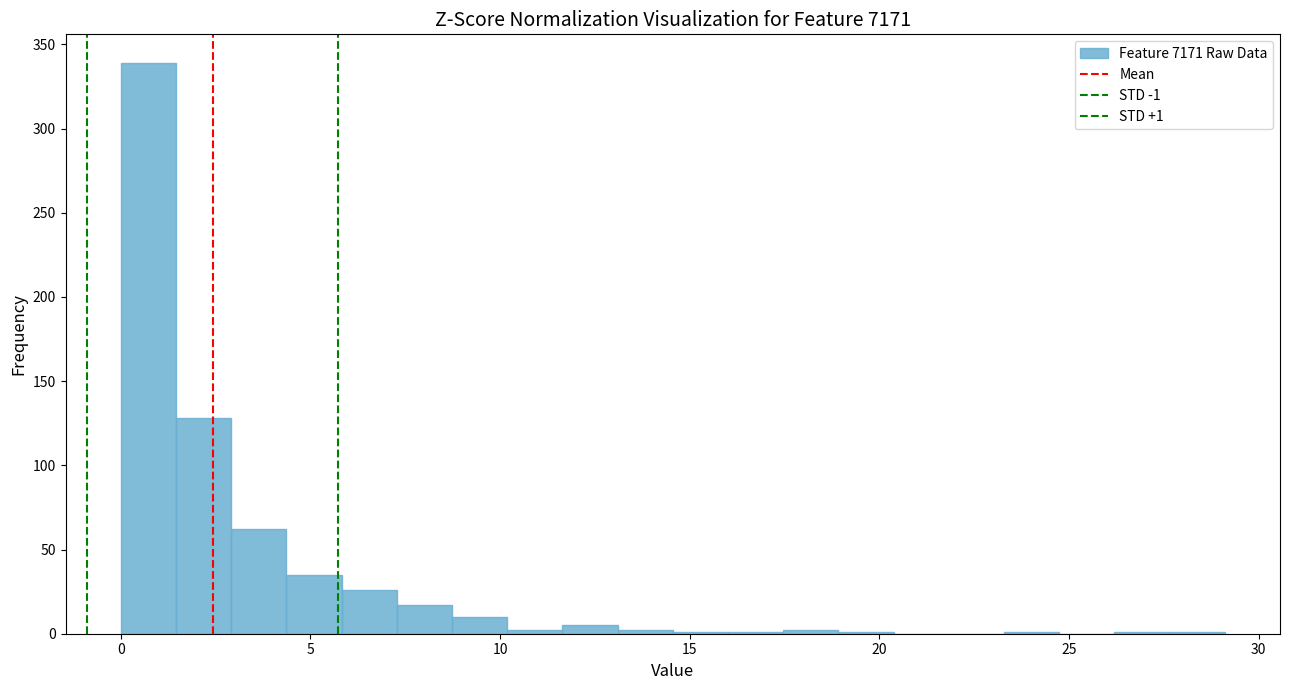

Around what value on the x-axis is the tallest bar? Give the approximate position of its centre, as read against the axis.

0.5